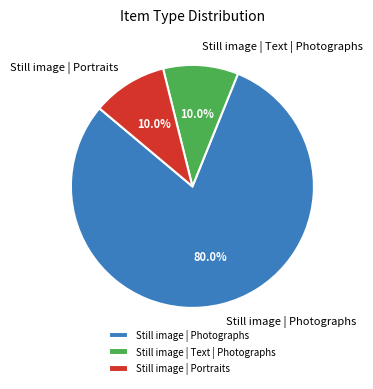

Is there a majority slice in this chart?

Yes